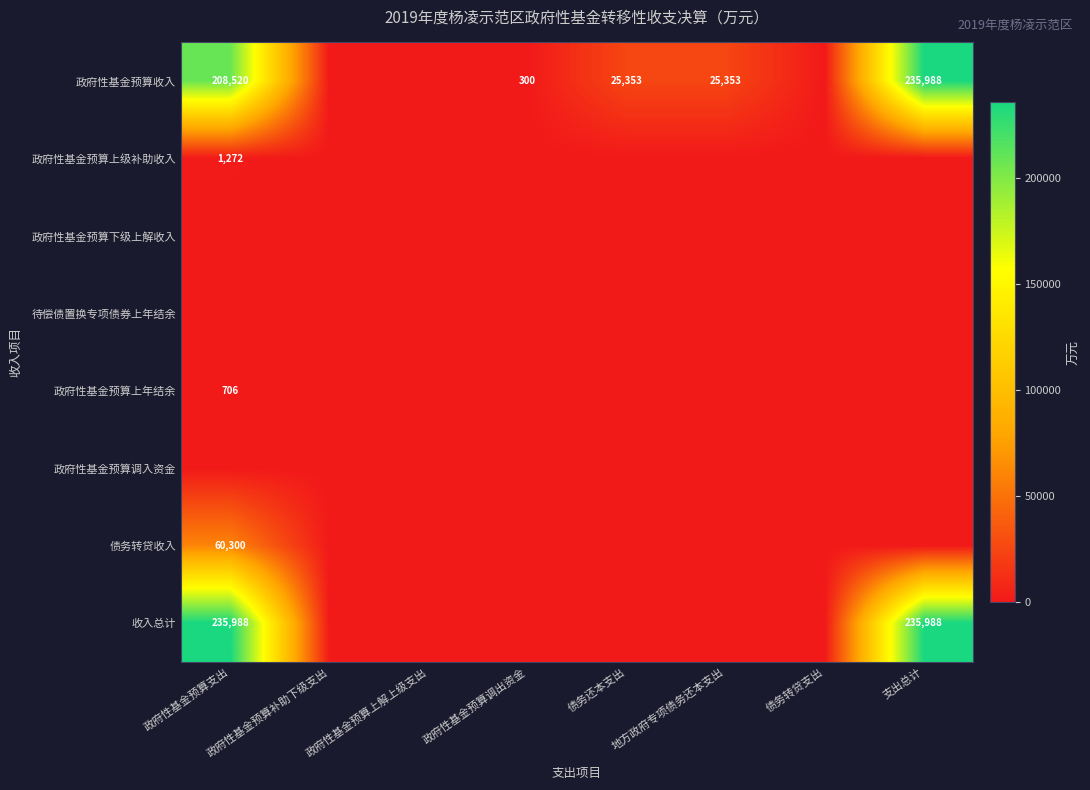

What is the difference between the 政府性基金预算收入 values at 支出总计 and 政府性基金预算支出?

27468